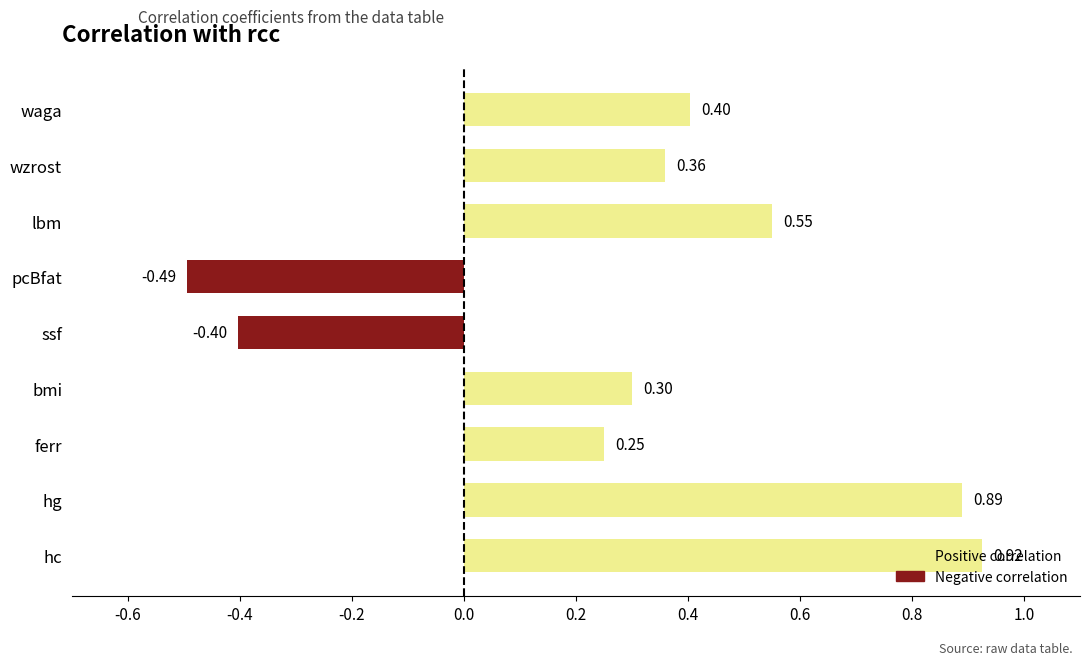

What is the change in value from hc to waga?

-0.5